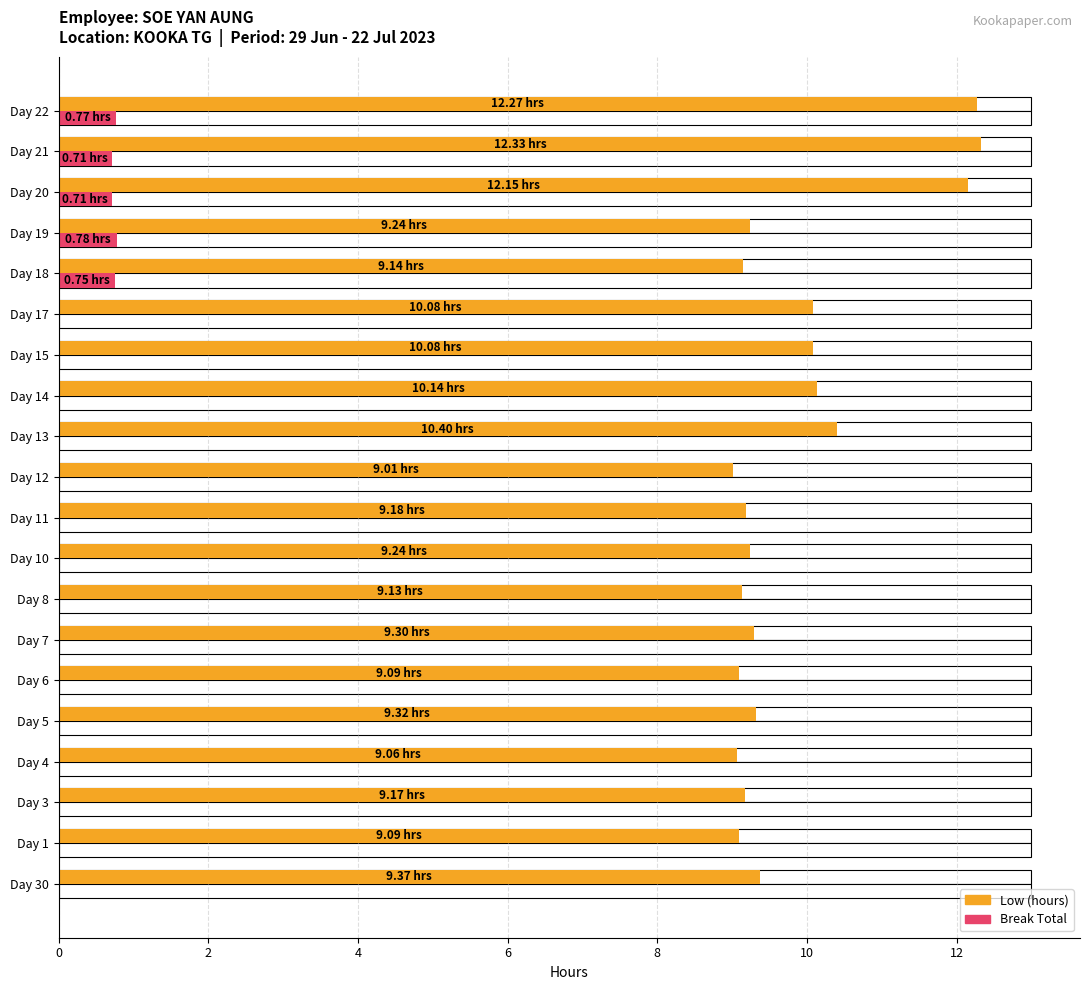

Which series changed the most between Day 3 and Day 12?

Low (hours)